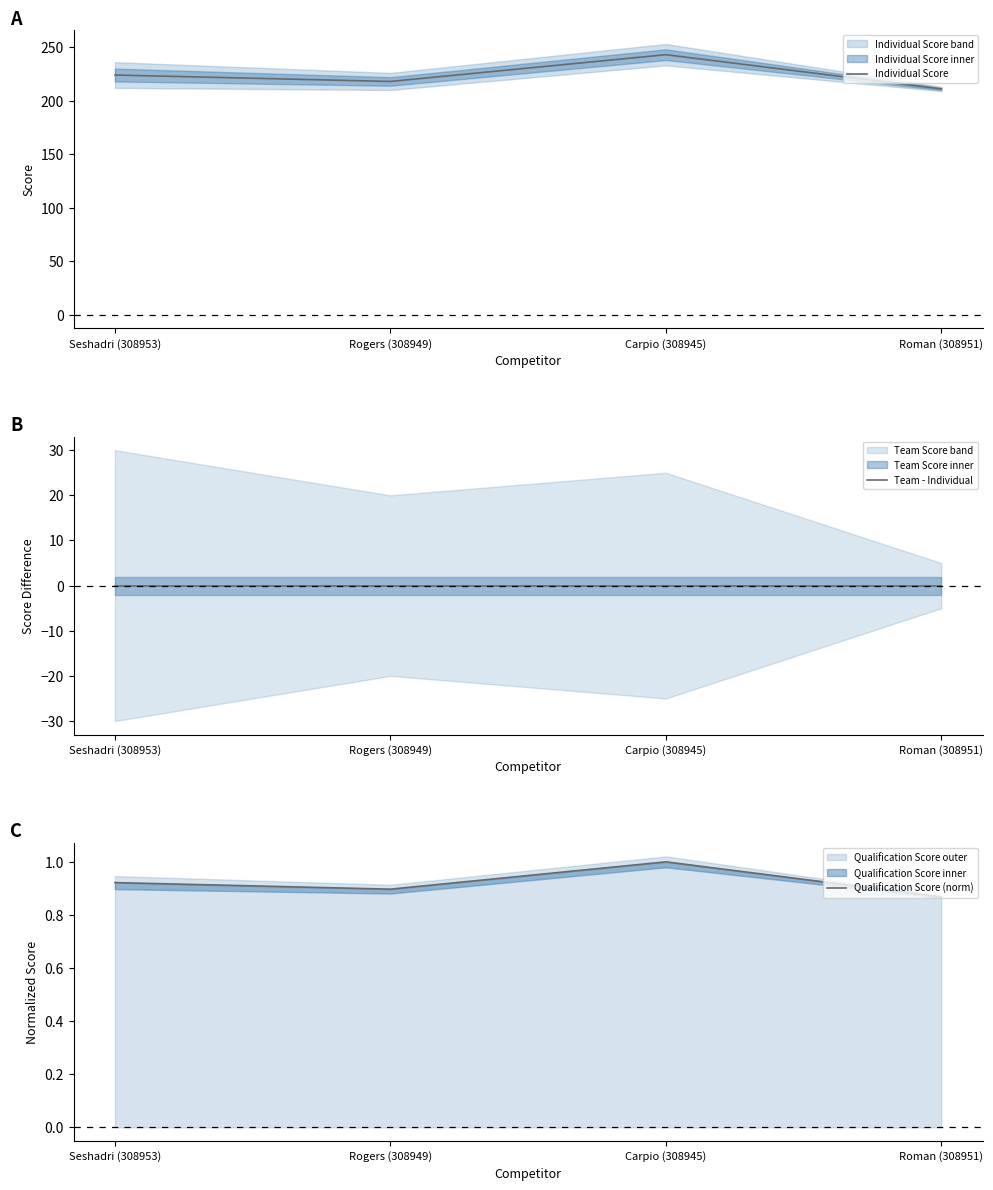

At which label is Team - Individual closest to 0?

Seshadri (308953)